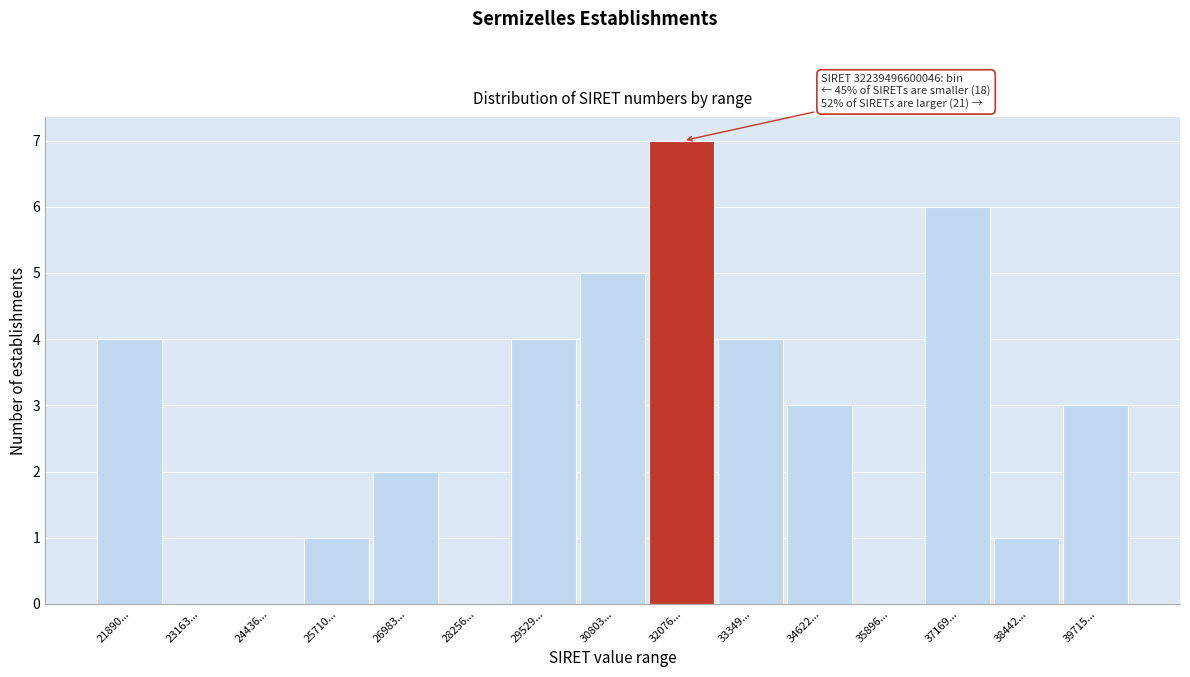

Reading left to right, what are all the values shown in this chart?

21890...=4	23163...=0	24436...=0	25710...=1	26983...=2	28256...=0	29529...=4	30803...=5	32076...=7	33349...=4	34622...=3	35896...=0	37169...=6	38442...=1	39715...=3